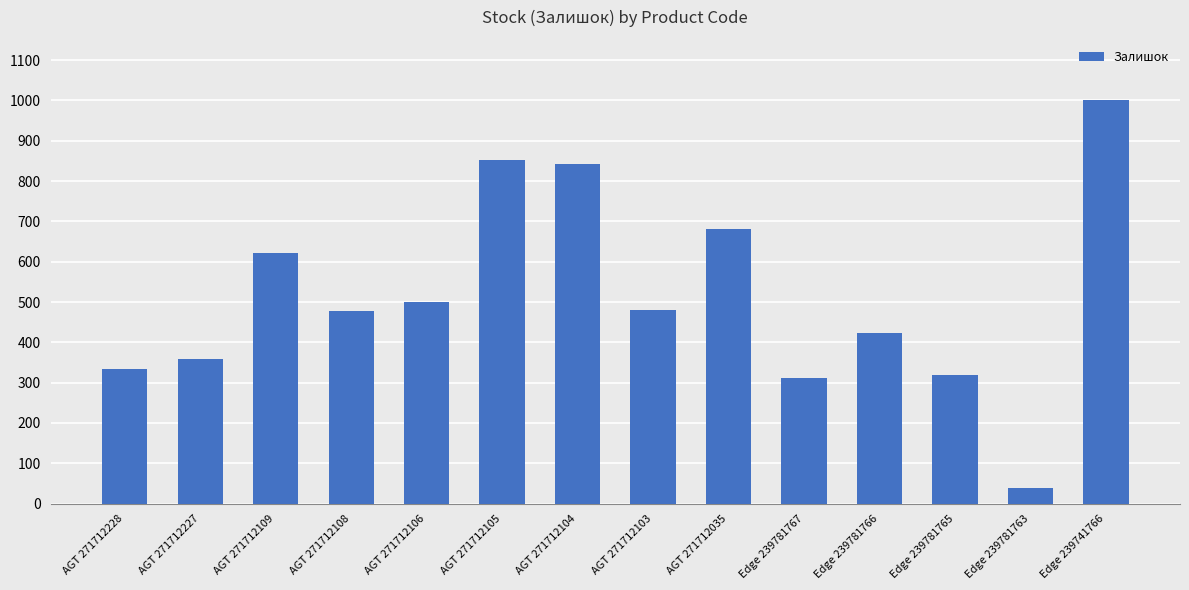

Approximately how many times larger is the value at AGT 271712109 compared to AGT 271712227?

1.7